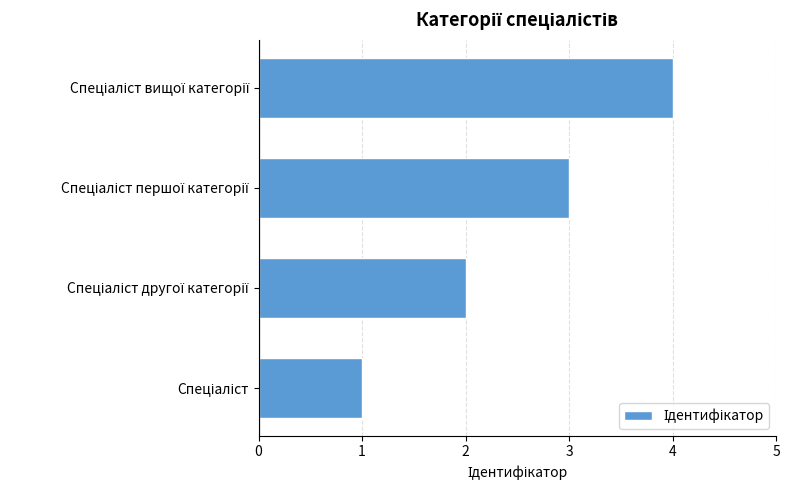

What is the greatest value displayed?

4